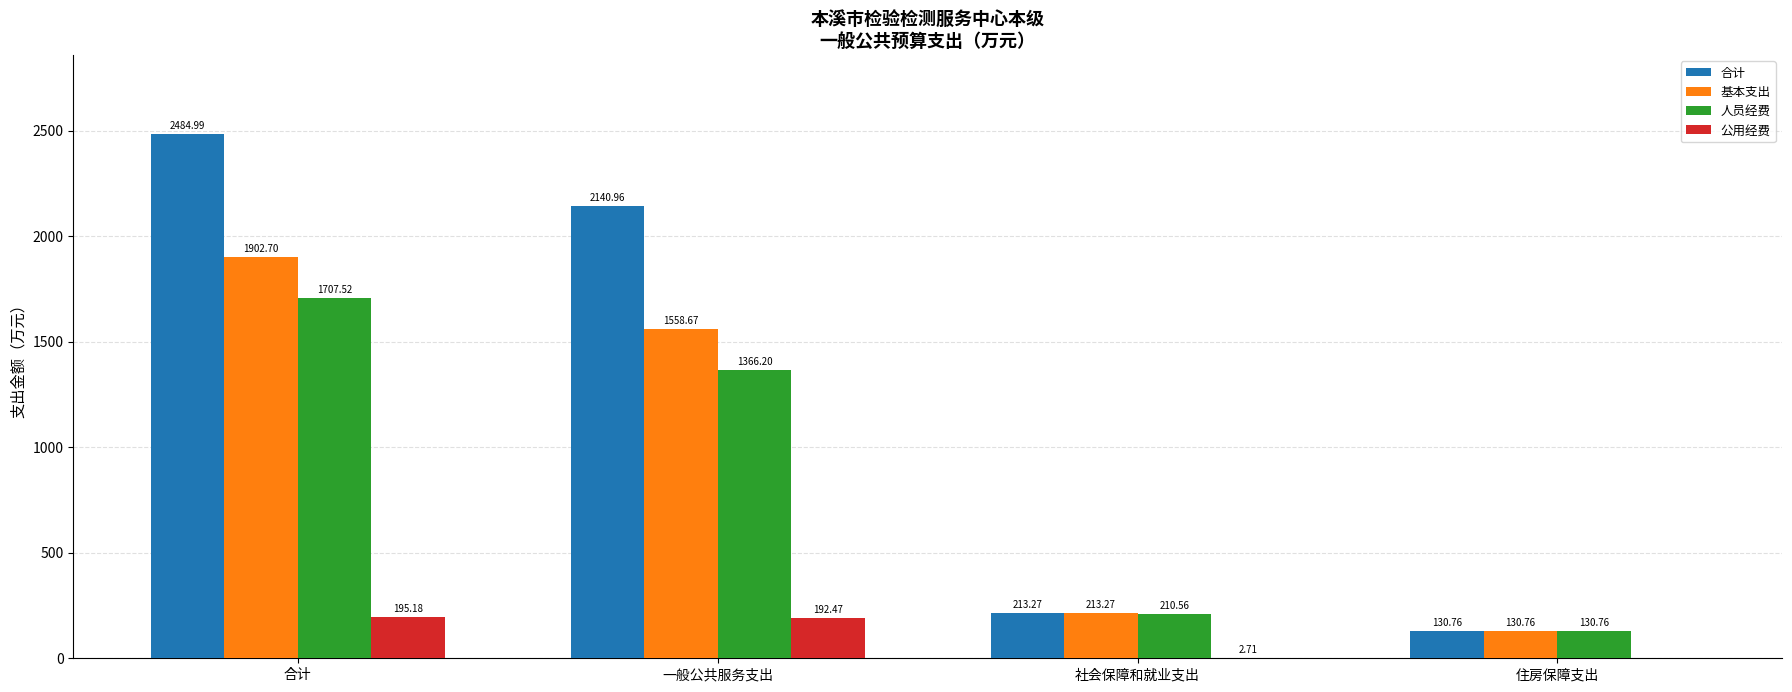

What is the total value across all series at 社会保障和就业支出?

639.8